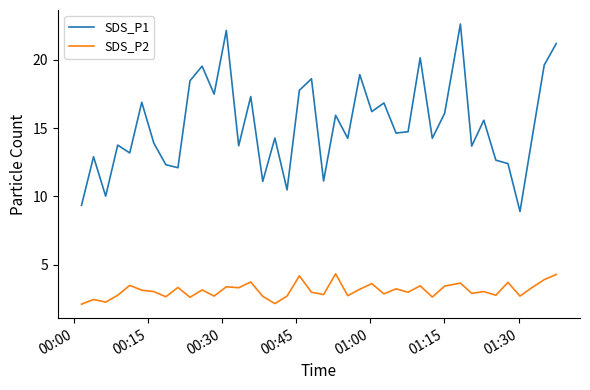

Rank the series by their maximum value, from highest to lowest.

SDS_P1, SDS_P2